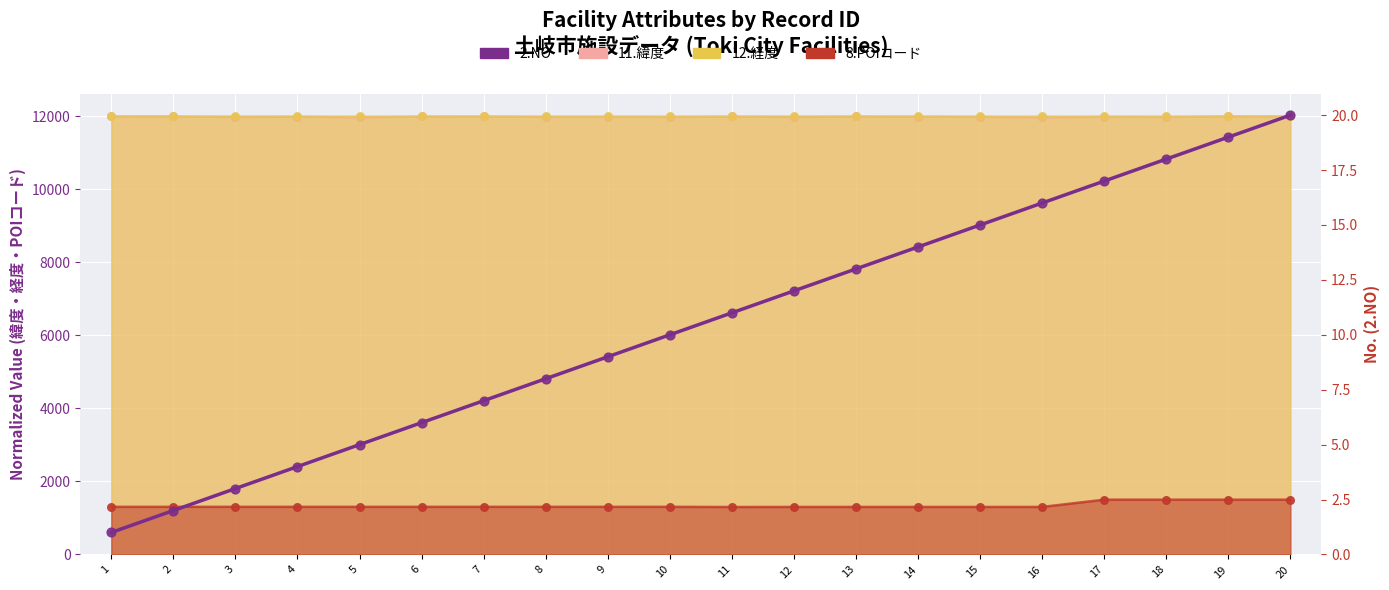

What is the change in value from 19 to 20?

+1